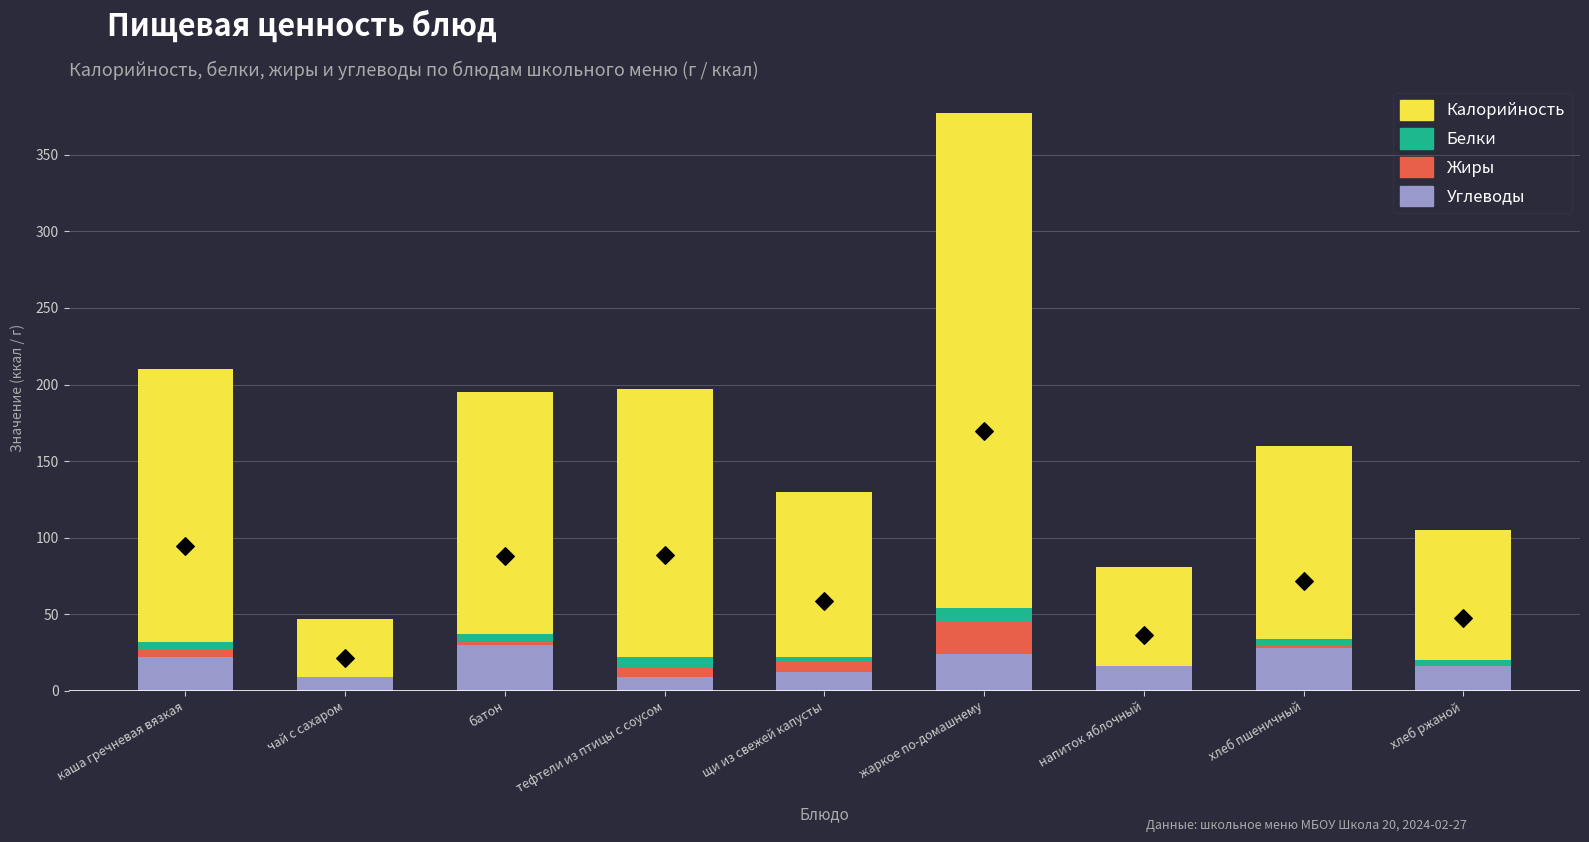

Which series has the largest Y range (max minus min)?

Калорийность